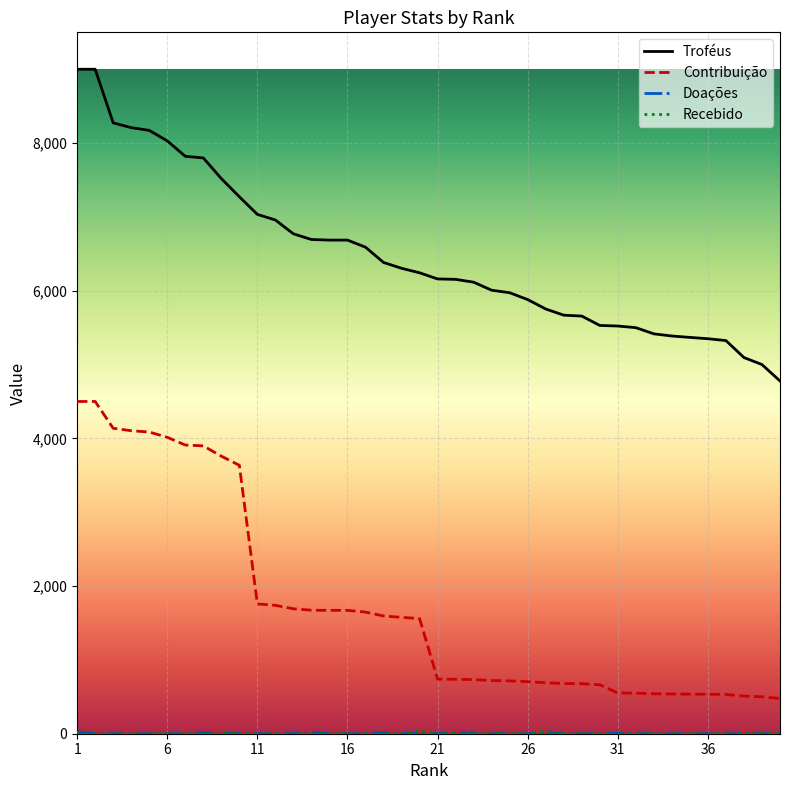

Which series has the largest total across all categories?

Troféus